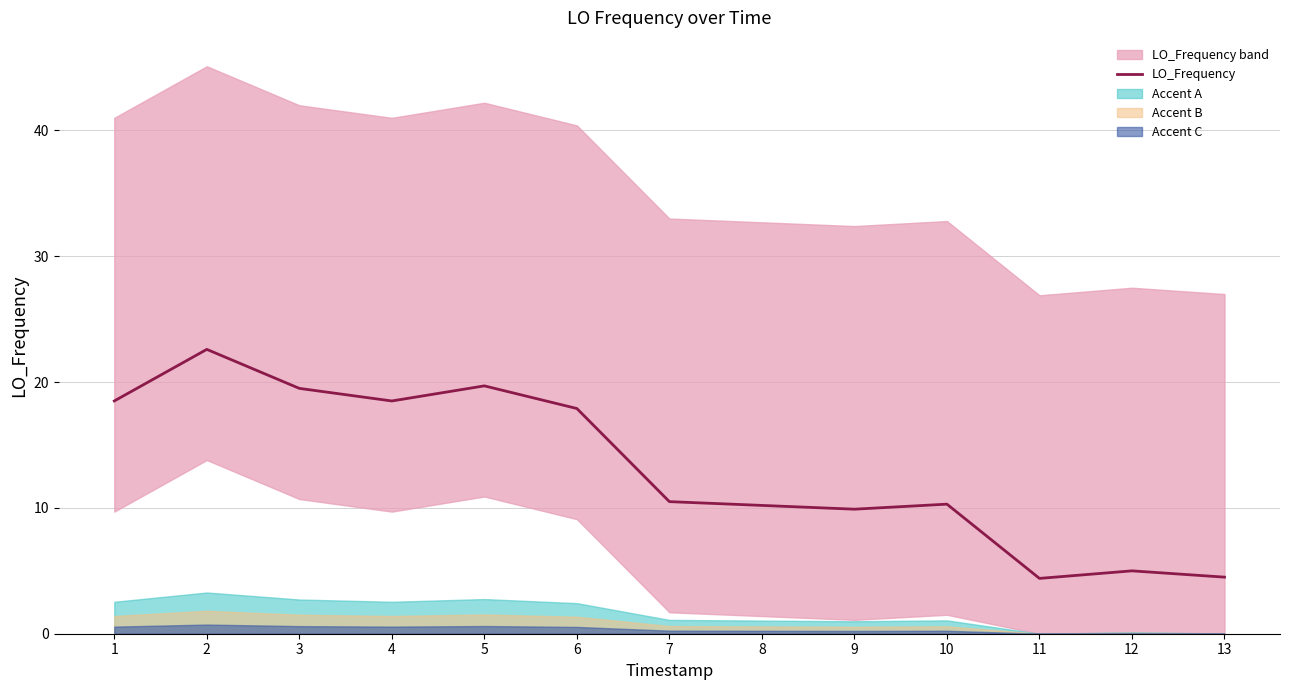

Between 8 and 2, which is larger?

2